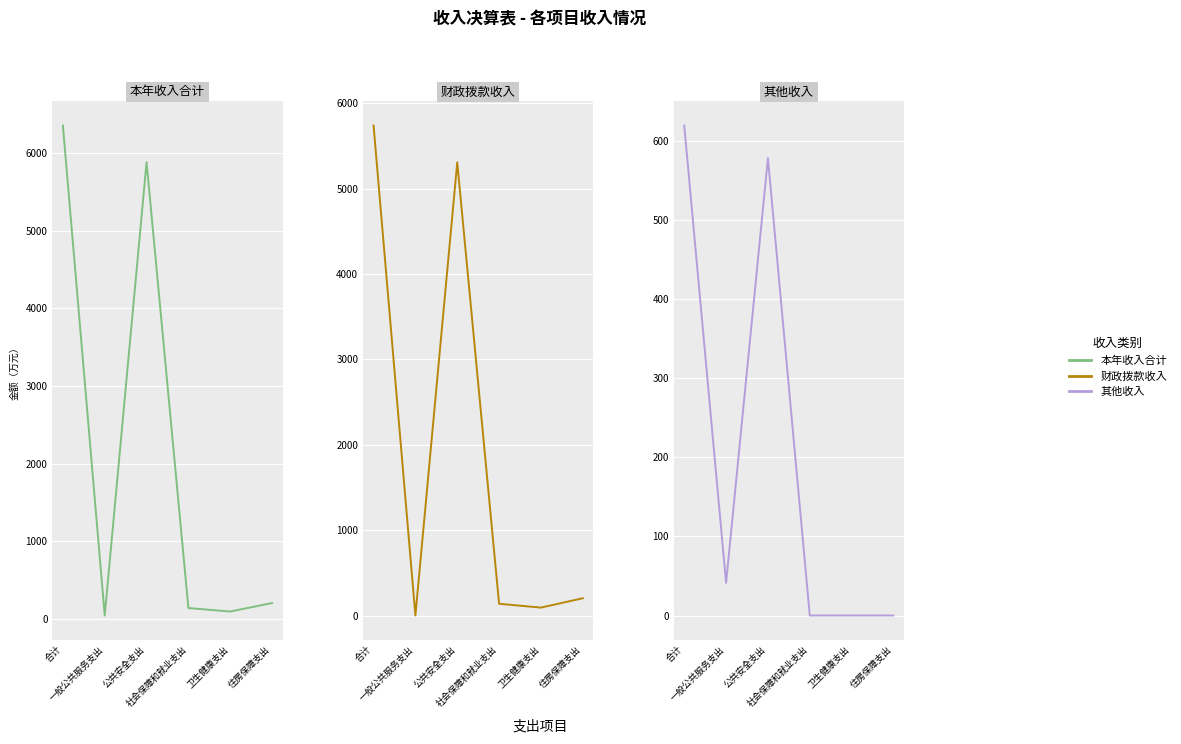

What is the difference between the 其他收入 values at 住房保障支出 and 一般公共服务支出?

41.4